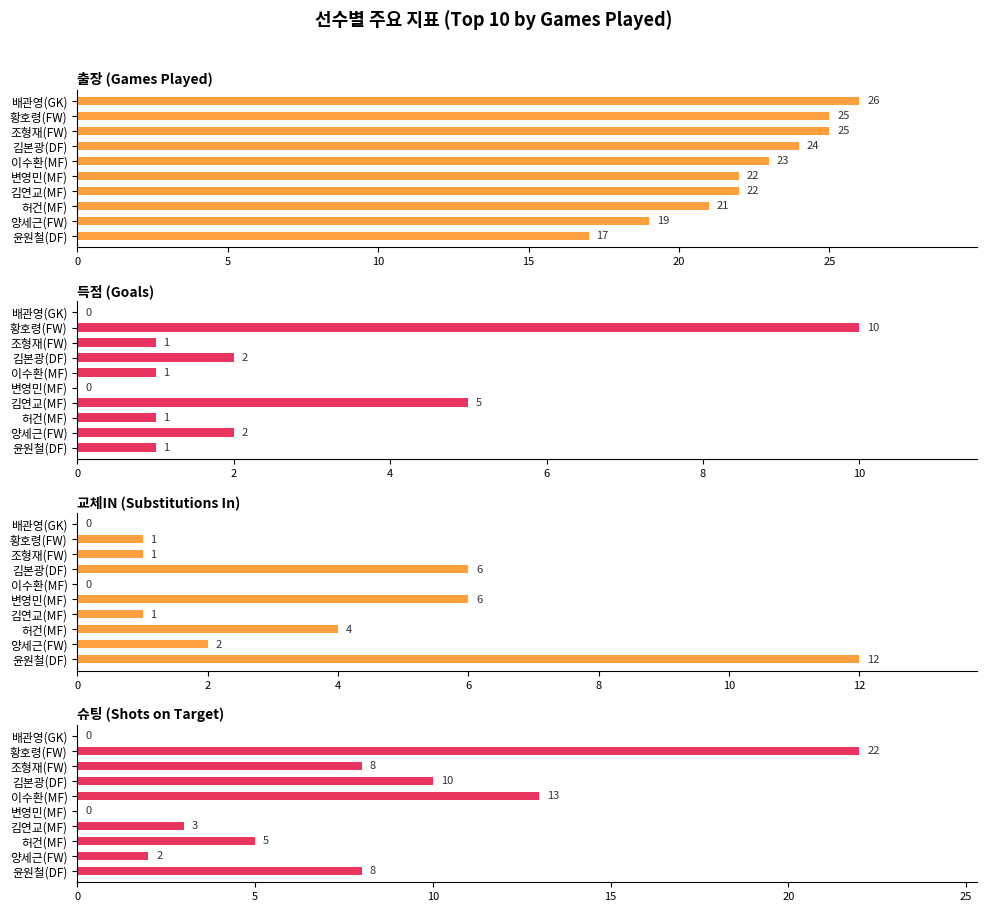

What is the greatest value displayed?

26